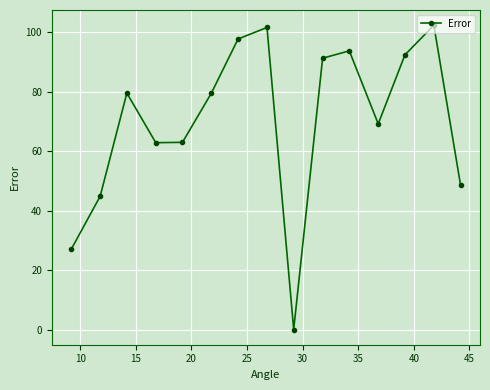

What is the difference between the maximum and minimum values?

102.4